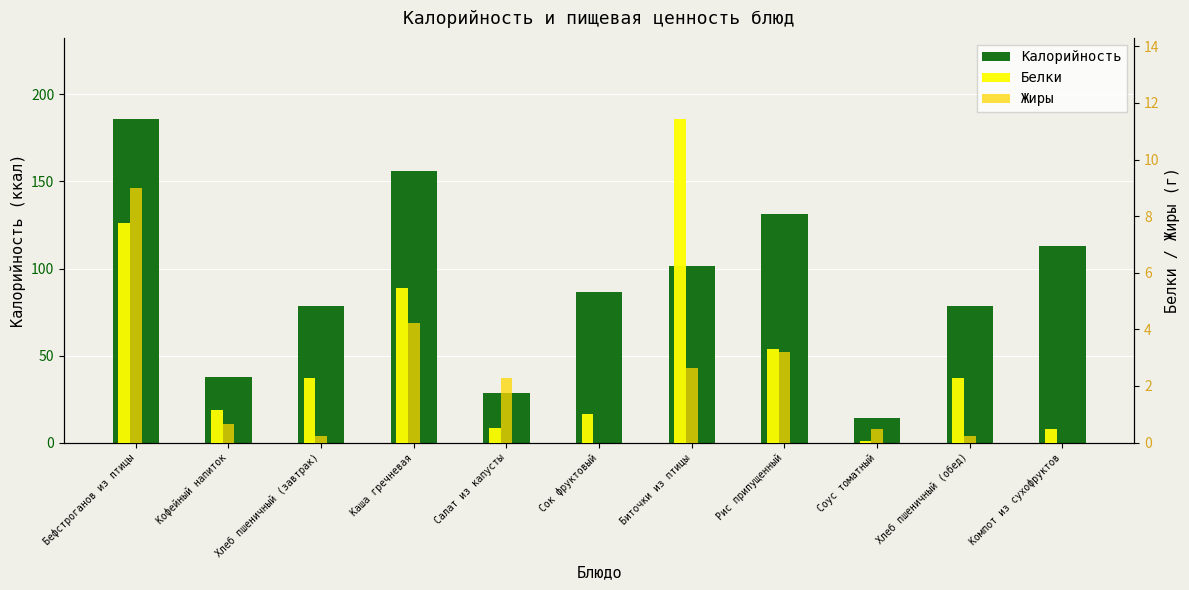

The value of Жиры at Биточки из птицы is 2.6. True or false?

True